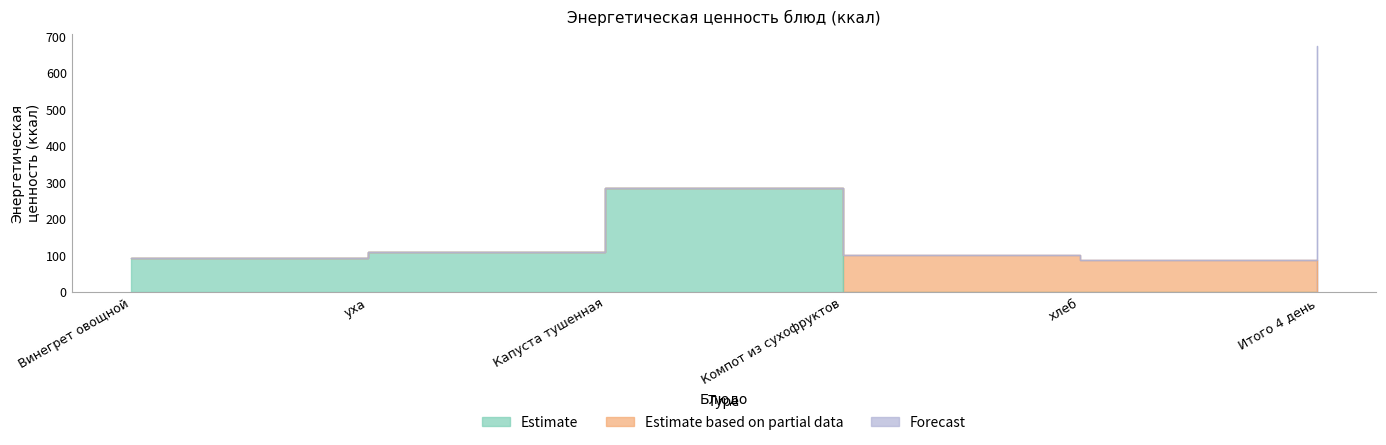

Reading right to left, extract all data points from this chart.

Estimate: 0.0	0.0	0.0	284.7	109.5	91.6
Estimate based on partial data: 0.0	87.9	99.4	0.0	0.0	0.0
Forecast: 673.1	0.0	0.0	0.0	0.0	0.0